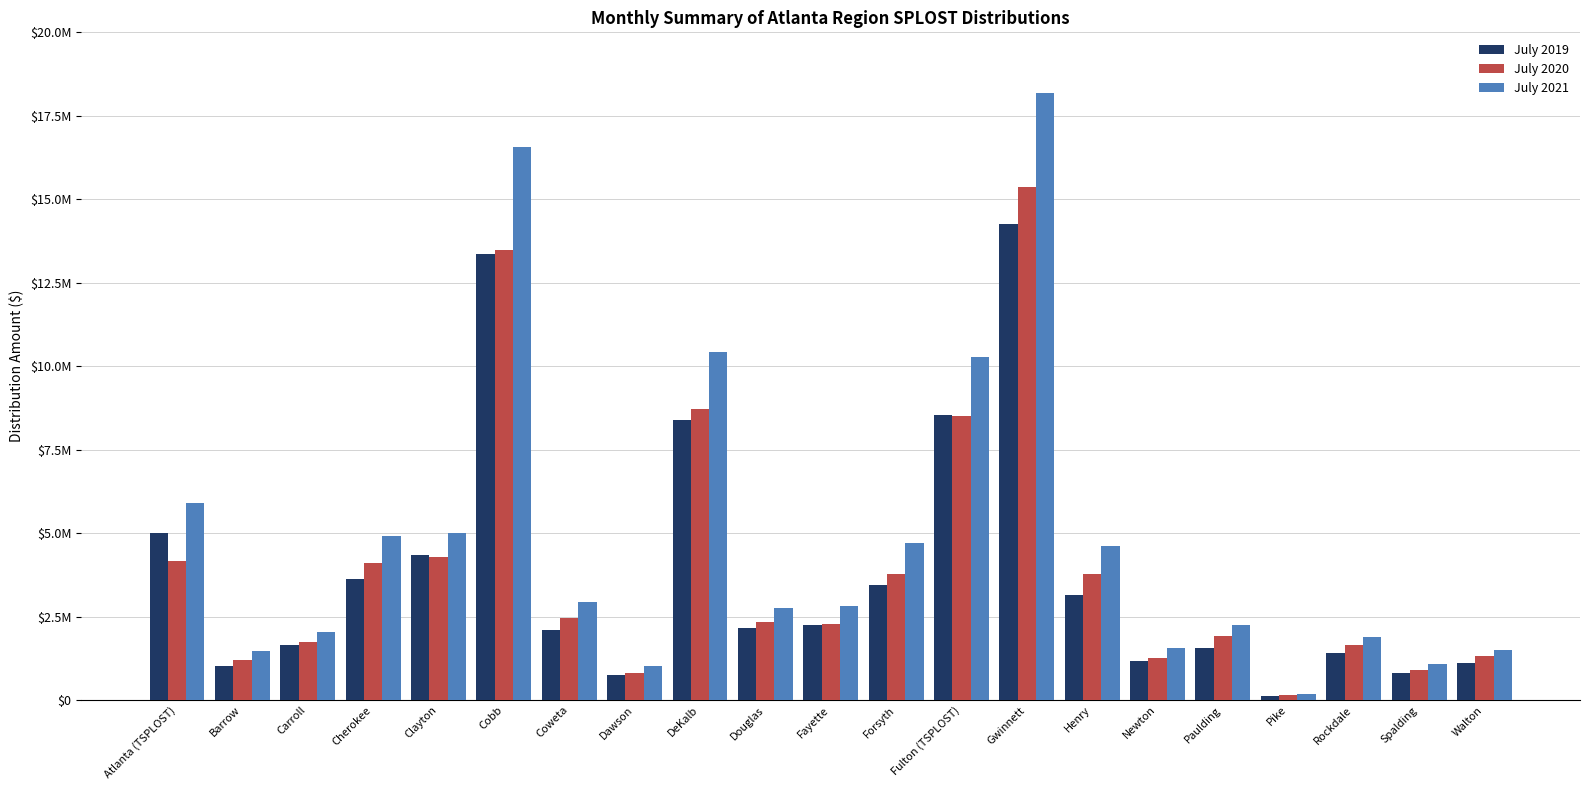

Are the bars grouped side by side (vs. stacked)?

Yes